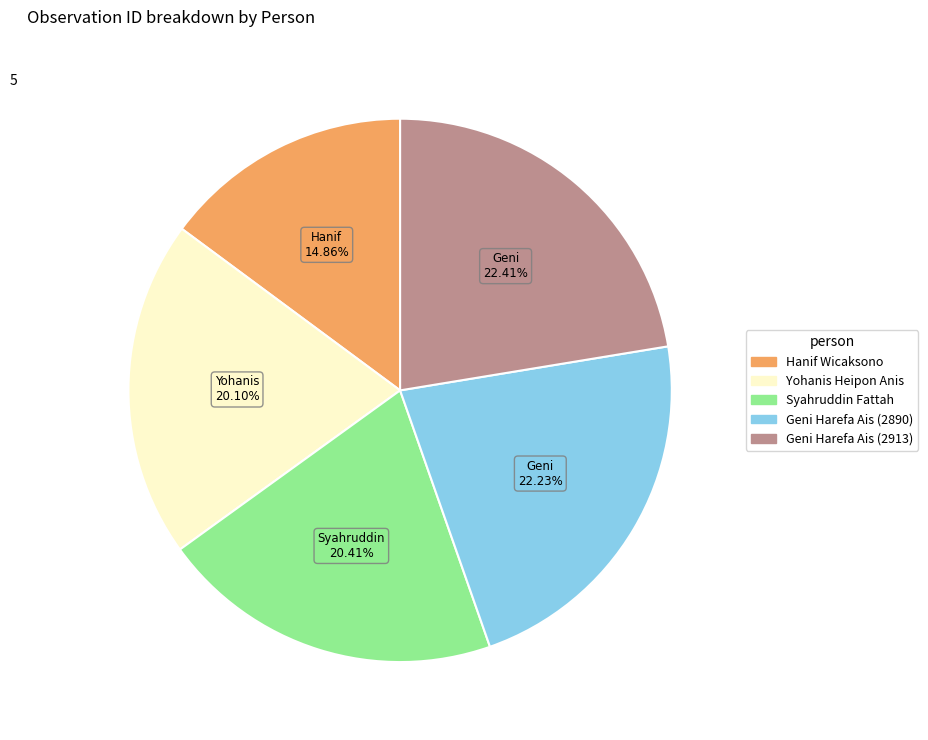

Is it true that Geni Harefa Ais (2890) is 22% of the pie?

True